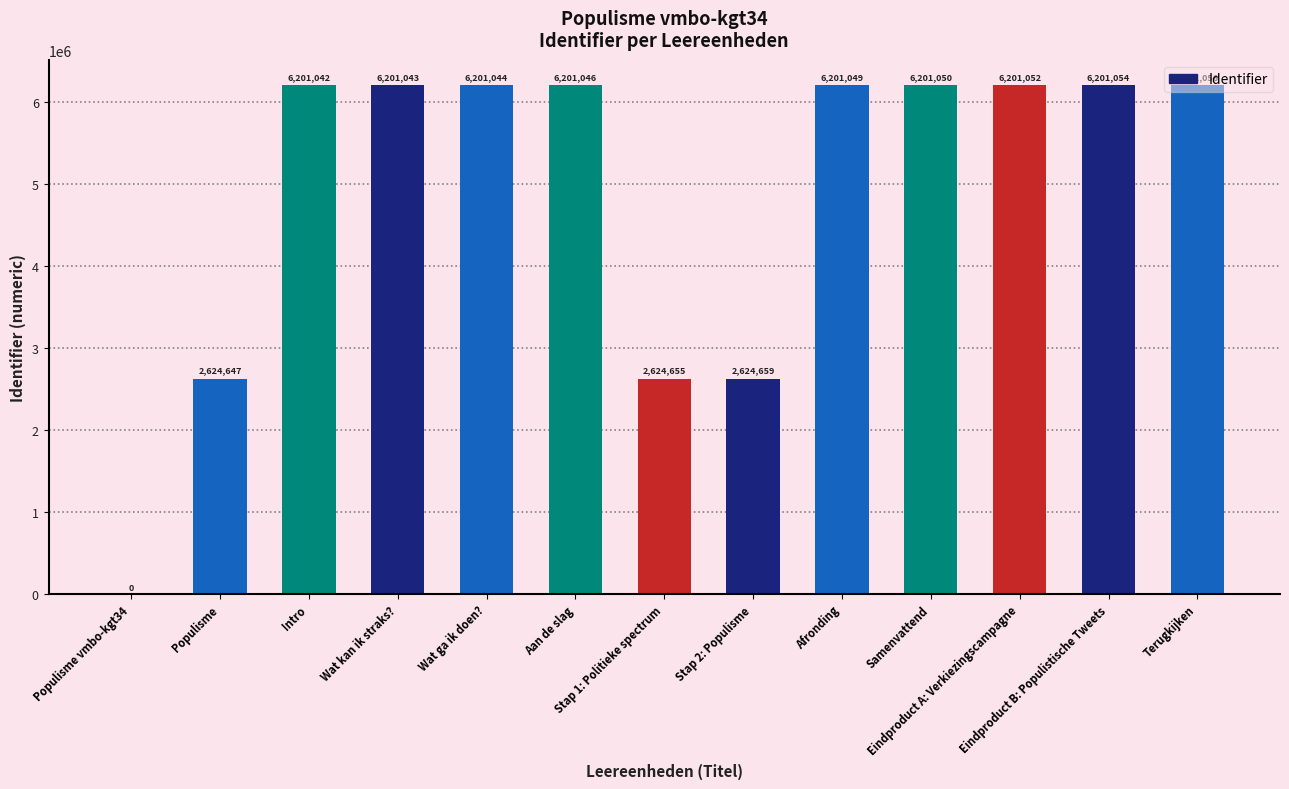

Count the number of categories in the chart.

13